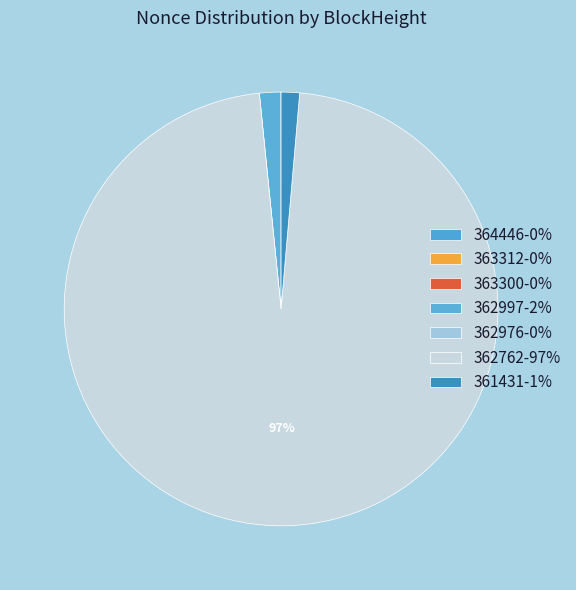

To the nearest percent, what is the combined percentage of 363312 and 361431?

1%